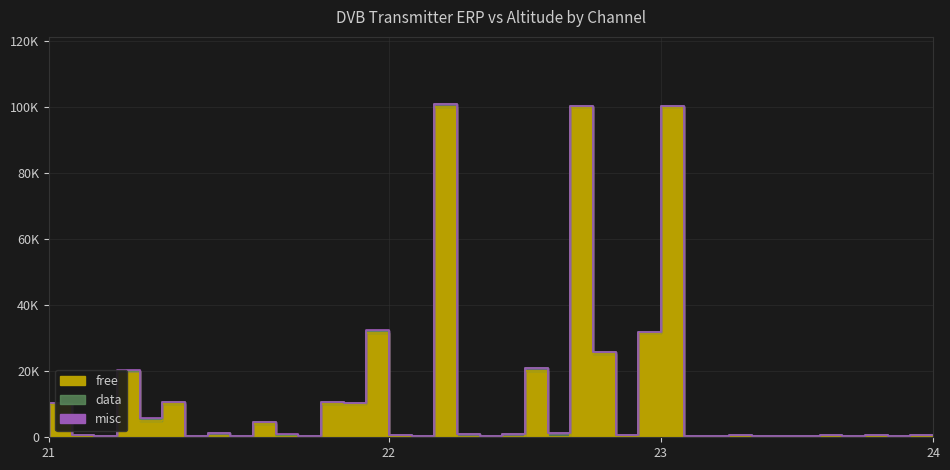

List the labels in order of misc value, smallest first.

21, 22, 23, 21, 21, 21, 22, 23, 21, 22, 23, 21, 21, 22, 23, 23, 24, 21, 22, 21, 21, 21, 23, 23, 23, 21, 23, 21, 22, 23, 22, 22, 23, 21, 22, 22, 23, 21, 22, 22